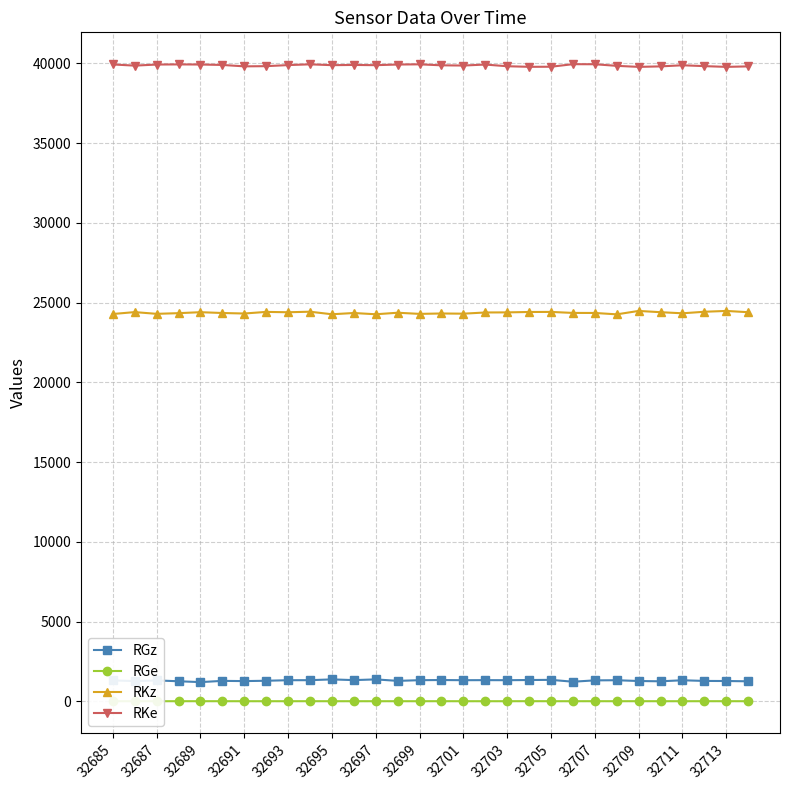

True or false: RGz has more than 2 interior local peaks.

True